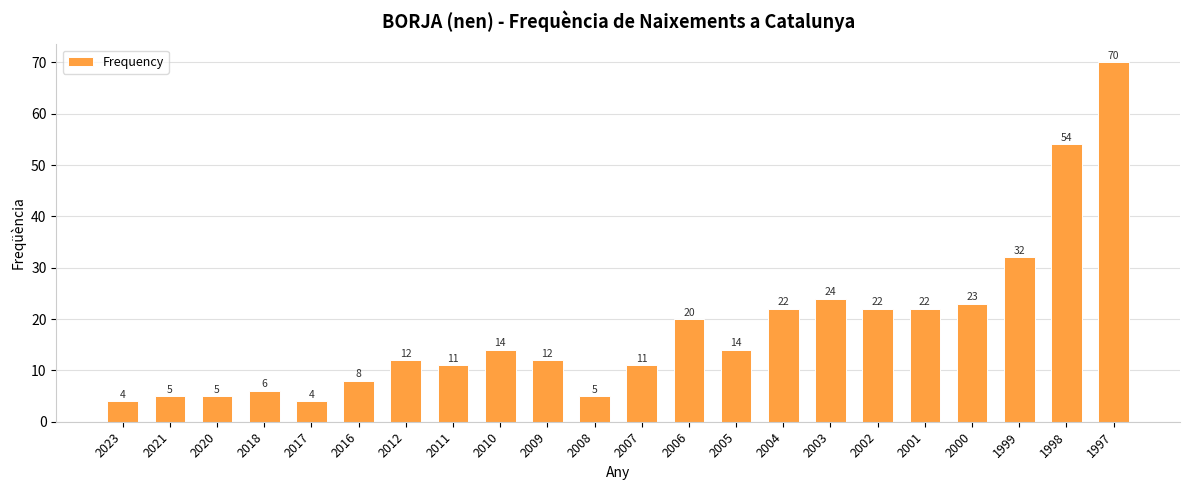

What is the difference between the maximum and minimum values?

66